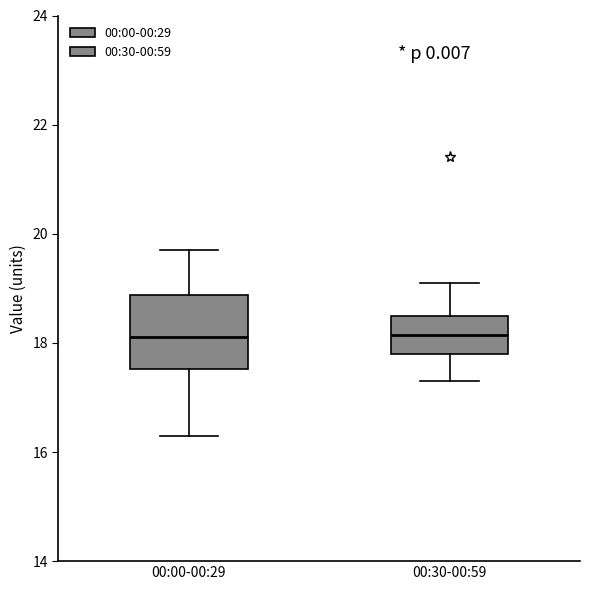

Reading left to right, read every box against the y-axis: the position of its median line, the range the box covers, and the ends of its whiskers. The values are not printed on the chart, so give them approximately, as read against the axis.

00:00-00:29: median 18.2, box 17.6 to 18.8, whiskers 16.4 to 19.8
00:30-00:59: median 18.2, box 17.8 to 18.6, whiskers 17.4 to 19.2